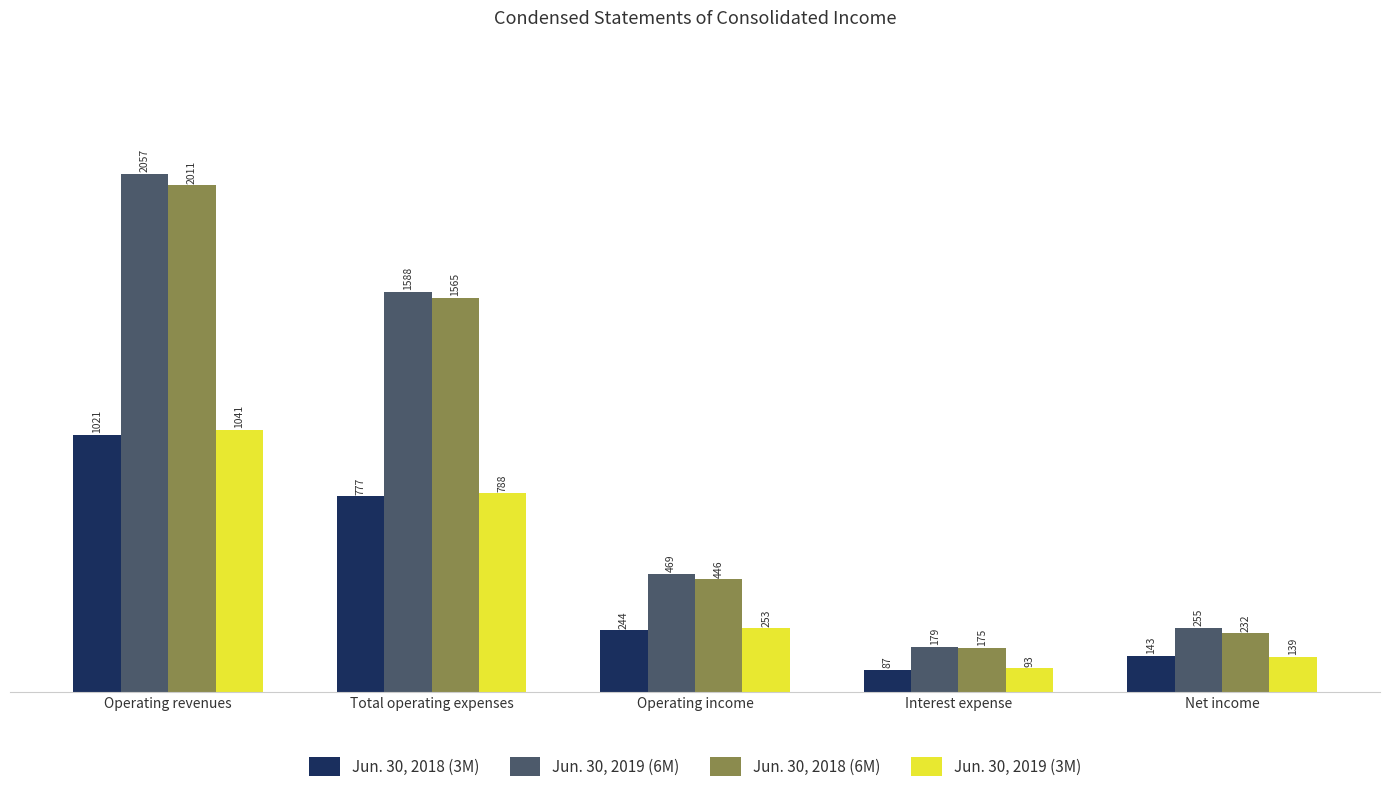

What are all the series names shown in the legend?

Jun. 30, 2018 (3M), Jun. 30, 2019 (6M), Jun. 30, 2018 (6M), Jun. 30, 2019 (3M)